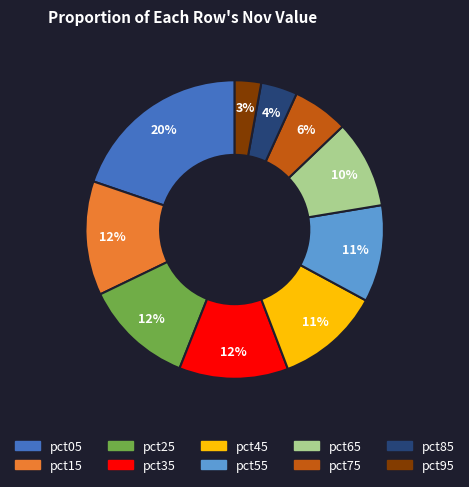

Is there a majority slice in this chart?

No